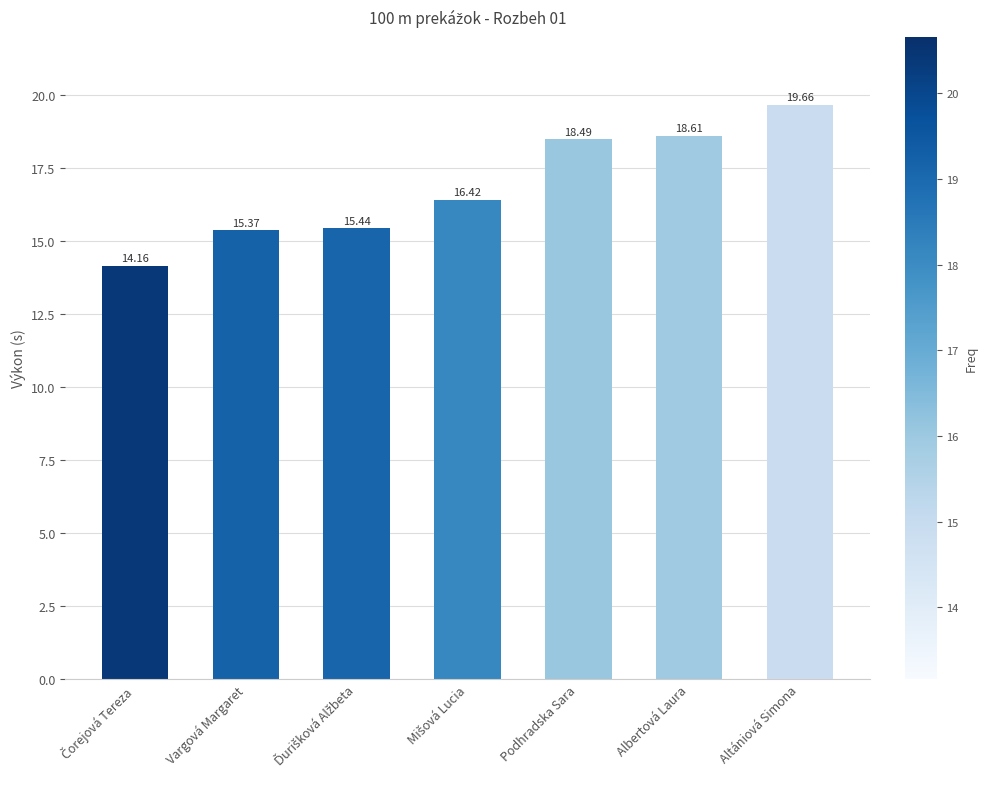

What is the difference between the maximum and minimum values?

5.5